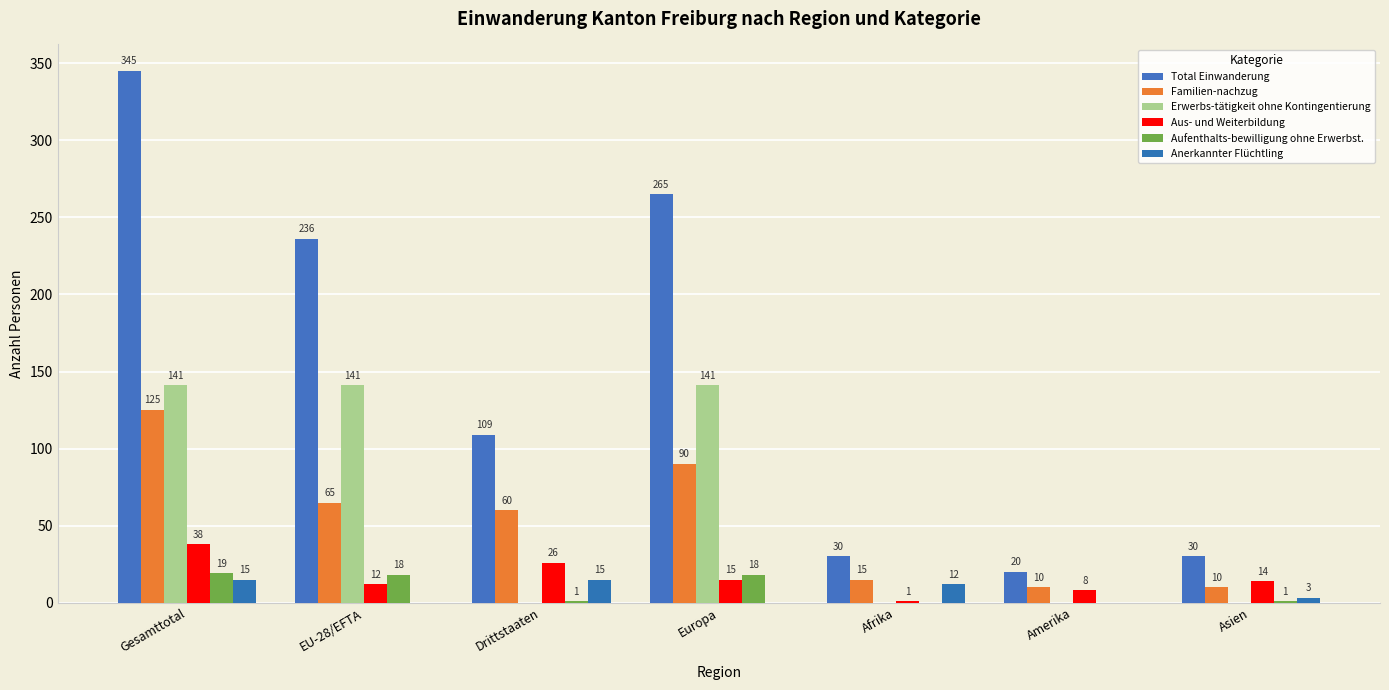

What is the sum of all Aufenthalts-bewilligung ohne Erwerbst. values?

57